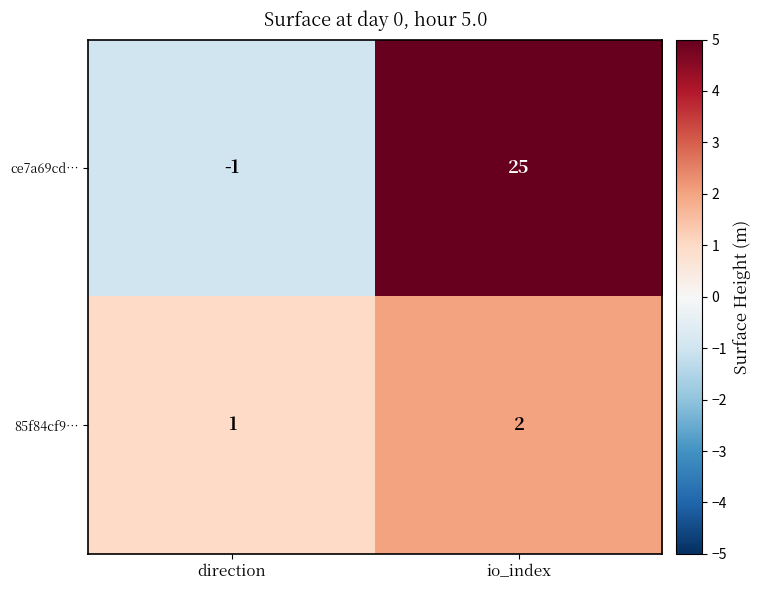

How many distinct data groups are displayed?

2